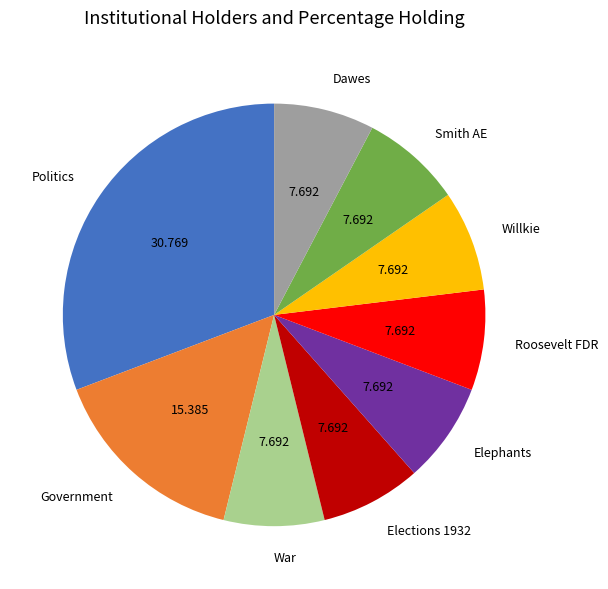

Is War the majority of the pie?

No